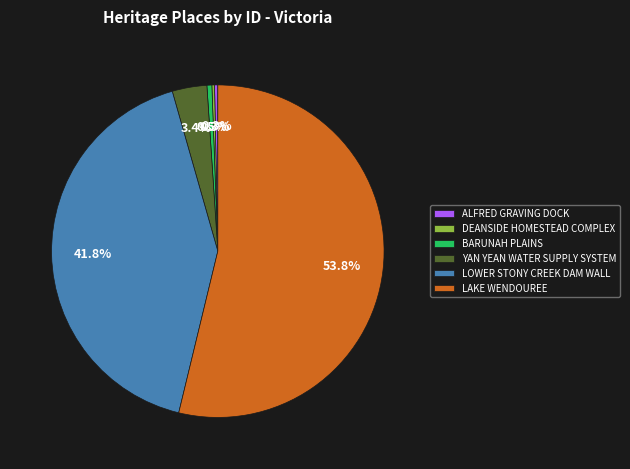

Combined, what portion of the pie is BARUNAH PLAINS and ALFRED GRAVING DOCK?

0.8%